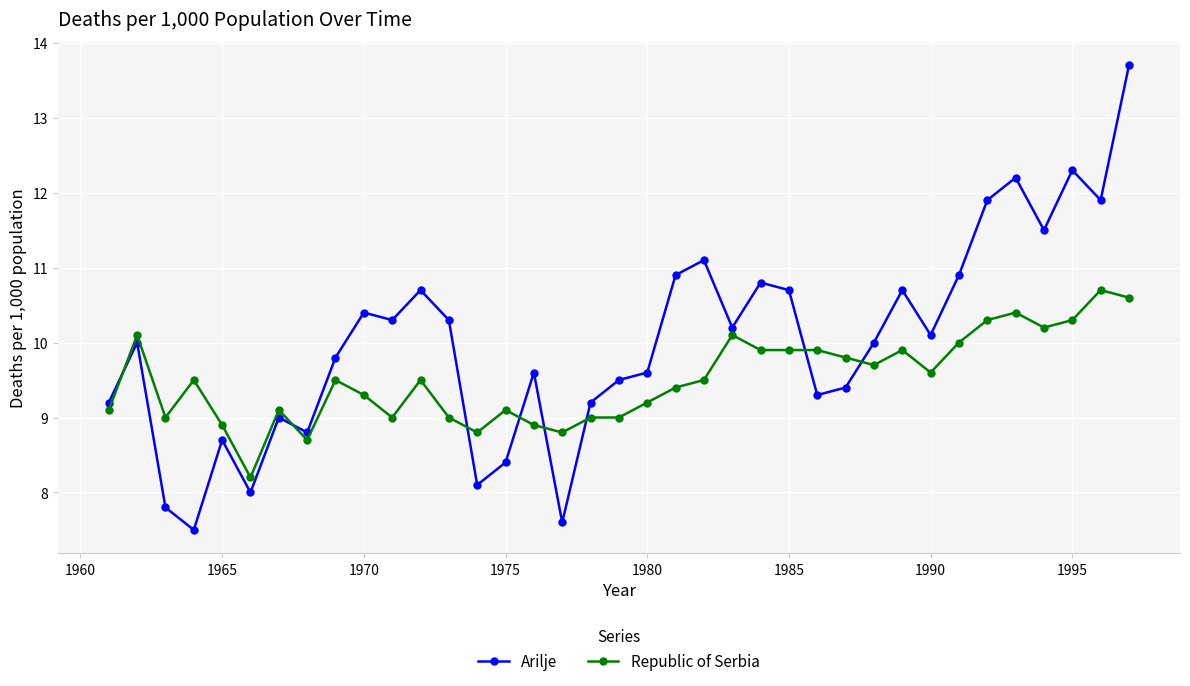

Which series has the largest total across all categories?

Arilje